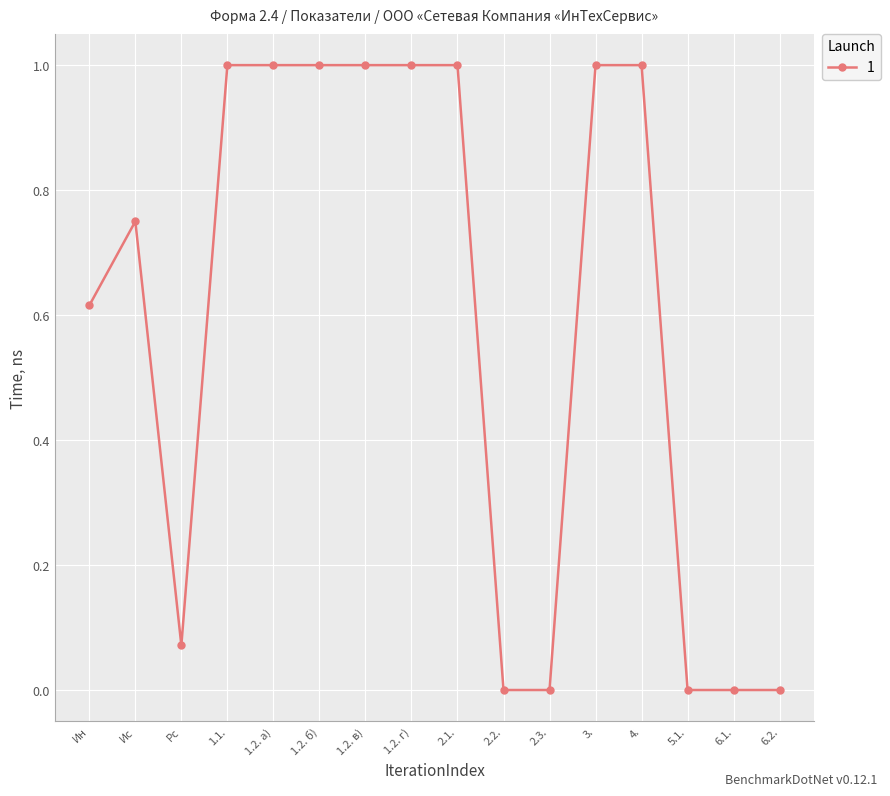

What is the value of the 9th point from the left?

1.0